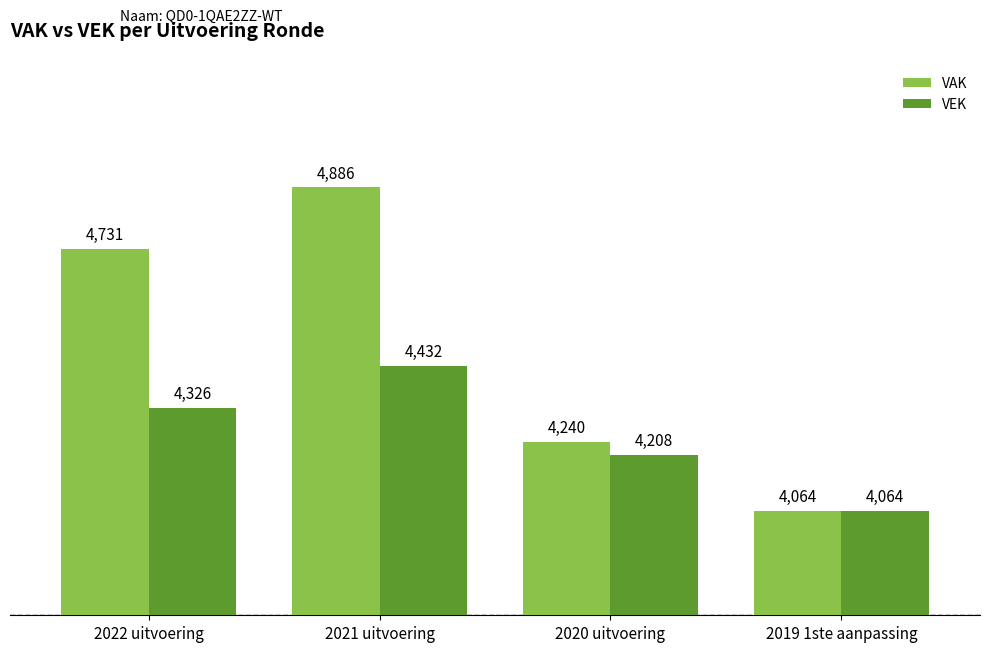

What is the difference between the highest and lowest values at 2021 uitvoering?

454